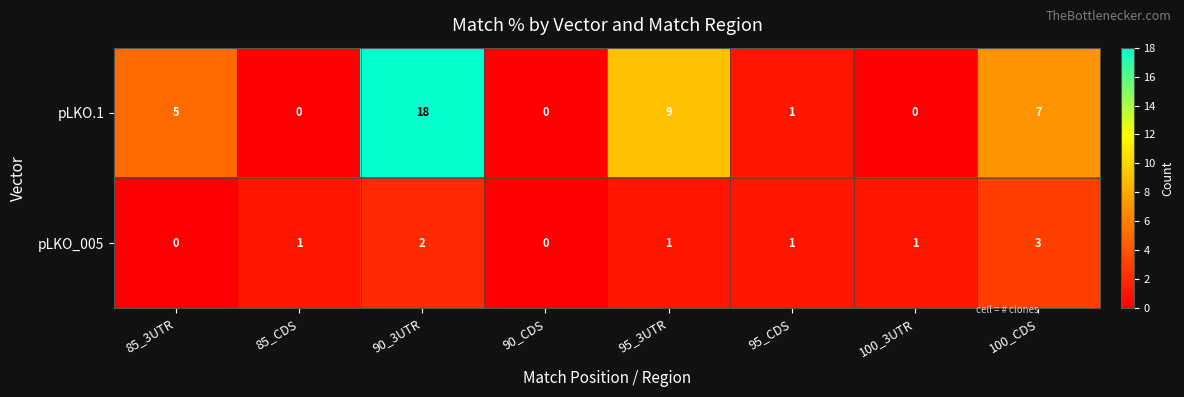

Between 90_3UTR and 100_3UTR, which series saw the biggest shift?

pLKO.1